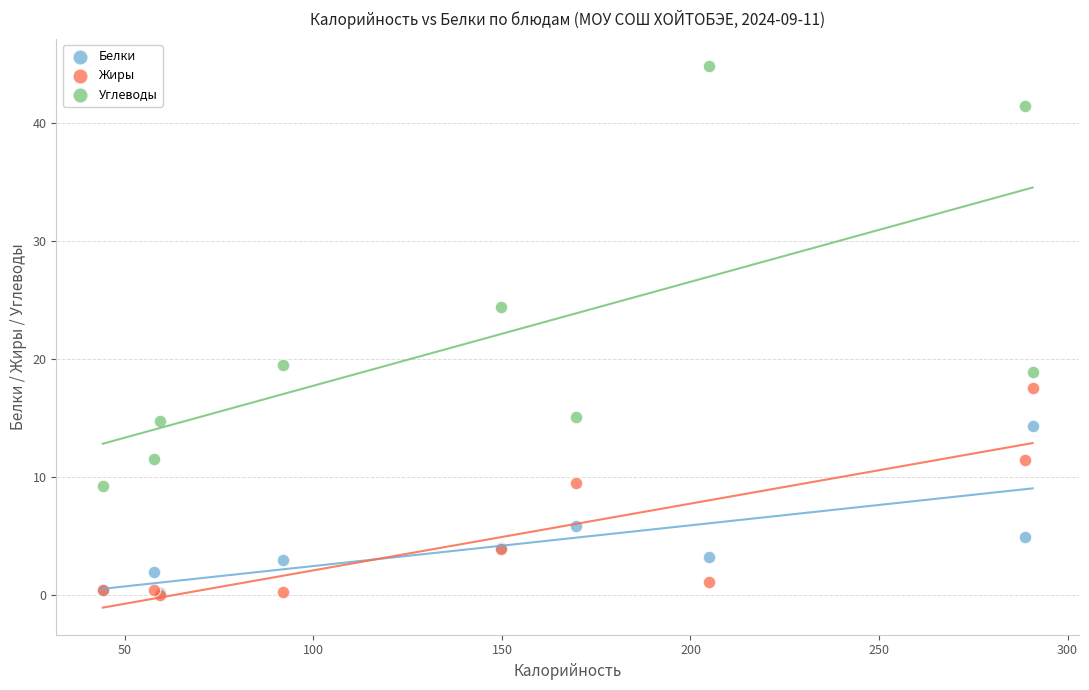

In the Белки series, what Y value is closest to 7?

5.8